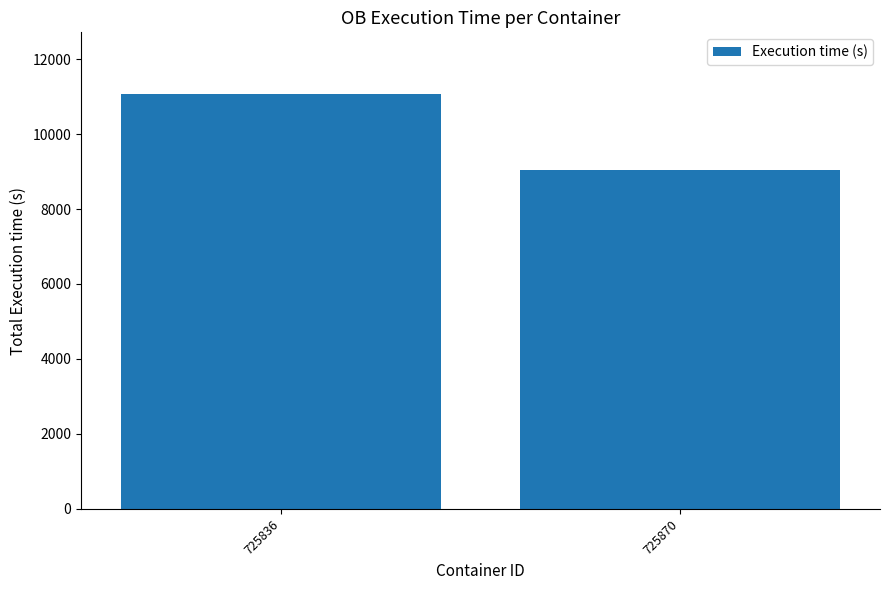

What is the difference between the values at 725870 and 725836?

2010